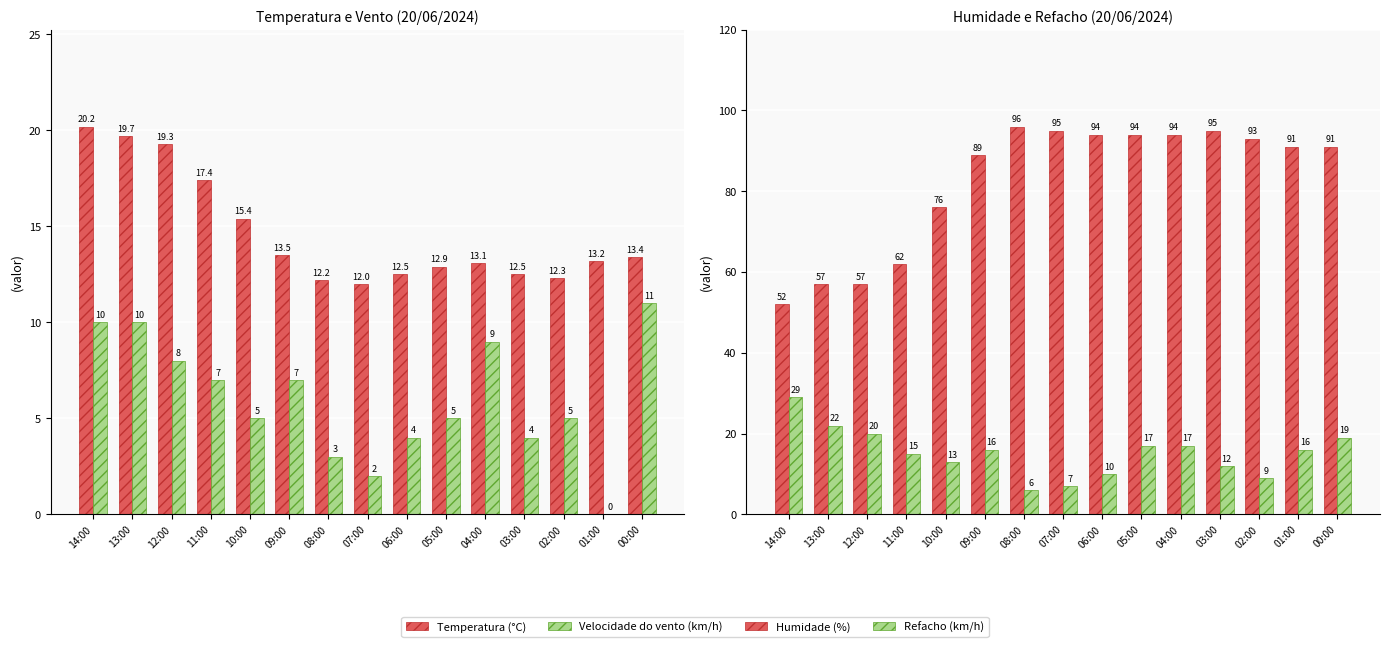

Reading right to left, extract all data points from this chart.

Temperatura (°C): 13.4	13.2	12.3	12.5	13.1	12.9	12.5	12.0	12.2	13.5	15.4	17.4	19.3	19.7	20.2
Velocidade do vento (km/h): 11.0	0.0	5.0	4.0	9.0	5.0	4.0	2.0	3.0	7.0	5.0	7.0	8.0	10.0	10.0
Humidade (%): 91.0	91.0	93.0	95.0	94.0	94.0	94.0	95.0	96.0	89.0	76.0	62.0	57.0	57.0	52.0
Refacho (km/h): 19.0	16.0	9.0	12.0	17.0	17.0	10.0	7.0	6.0	16.0	13.0	15.0	20.0	22.0	29.0